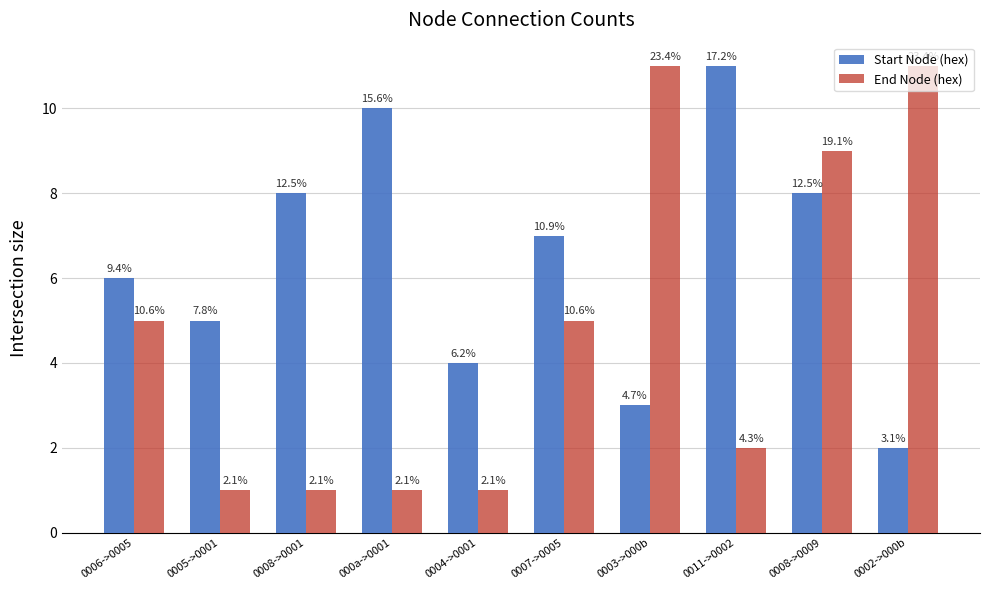

Which series has the largest total across all categories?

Start Node (hex)